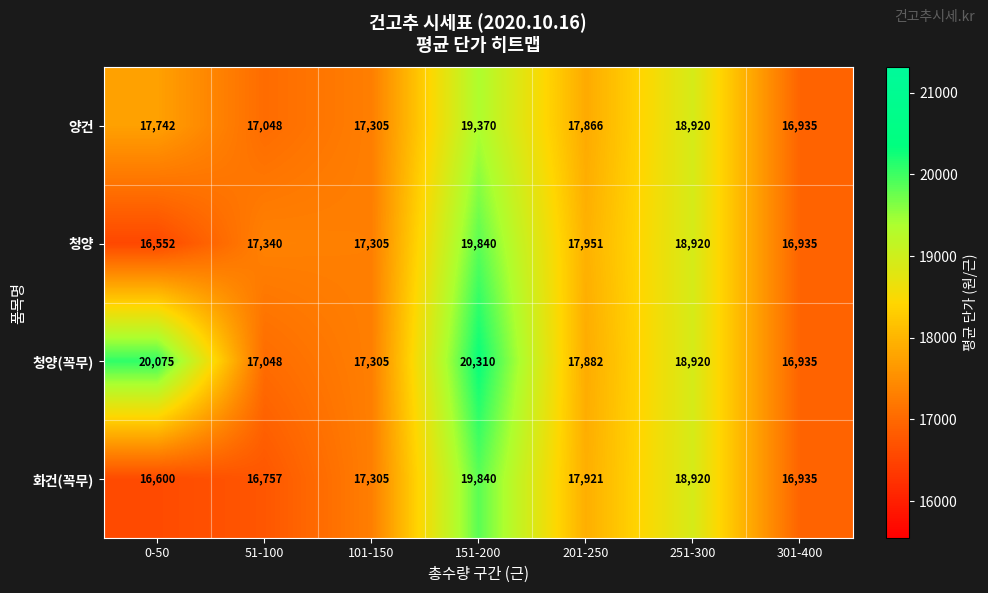

Which series has the widest spread of values?

청양(꼭무)